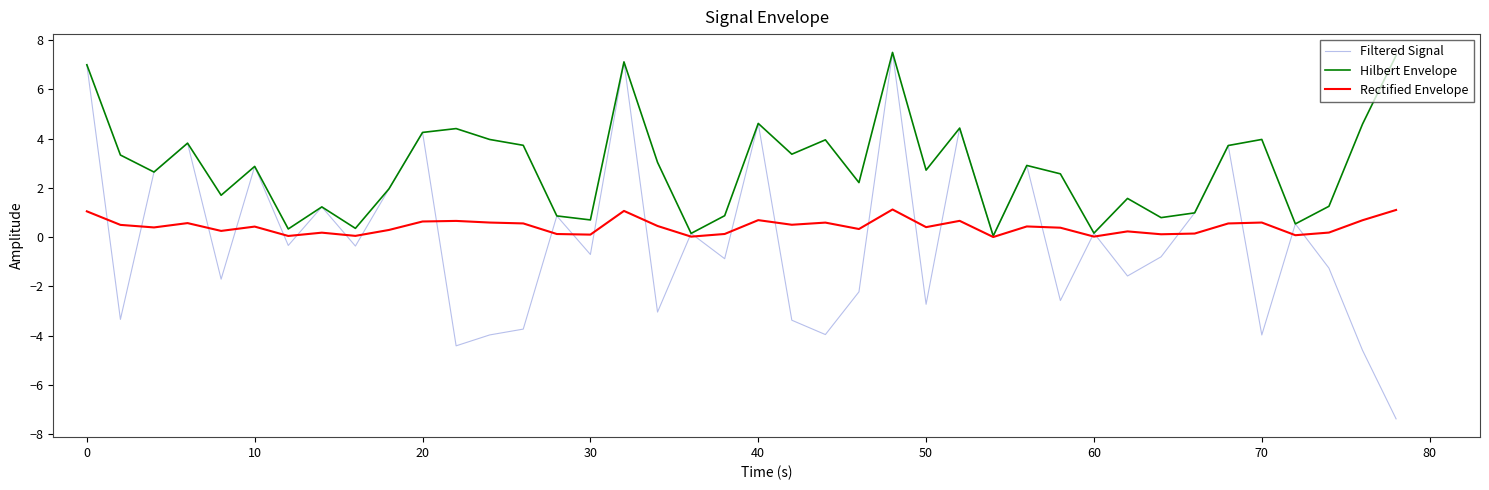

What are all the series names shown in the legend?

Filtered Signal, Hilbert Envelope, Rectified Envelope